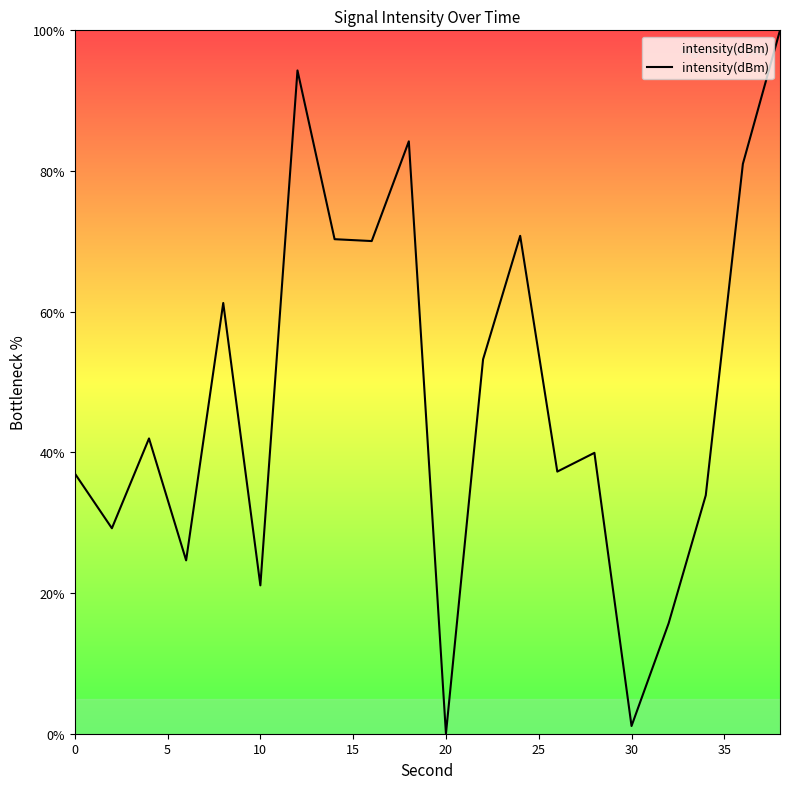

What is the greatest value displayed?

100.0